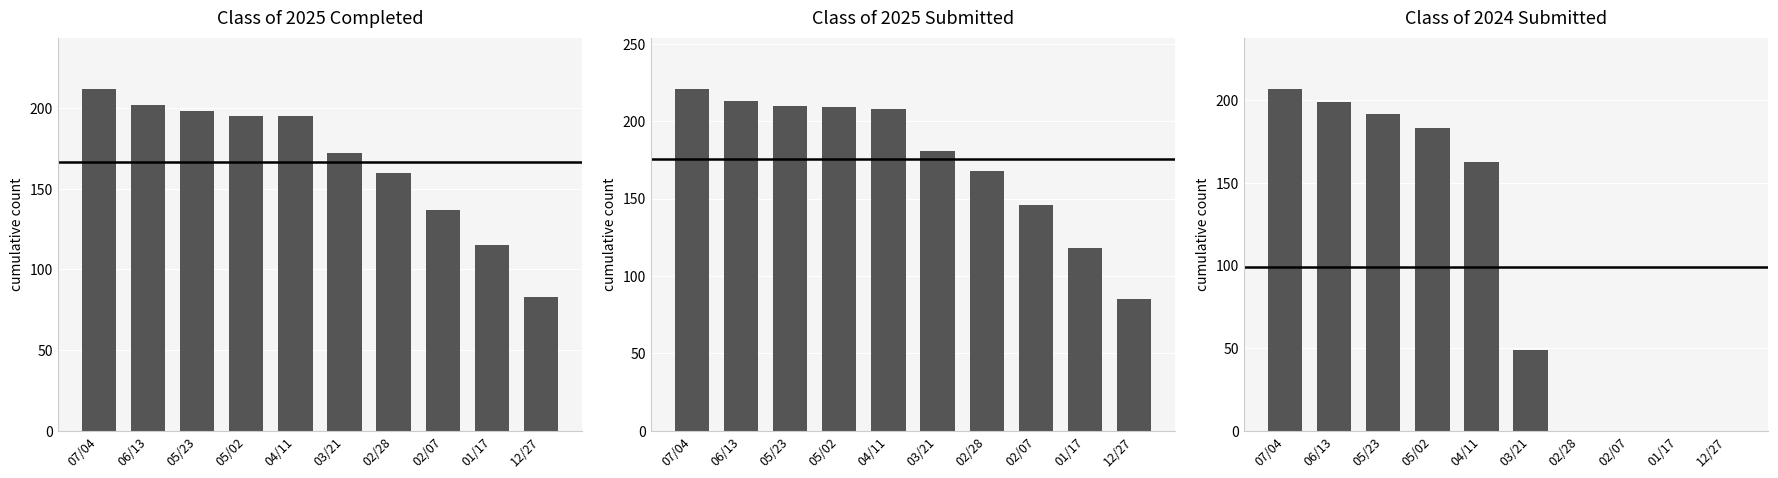

Which series has the largest range (max minus min)?

Class of 2024 Submitted